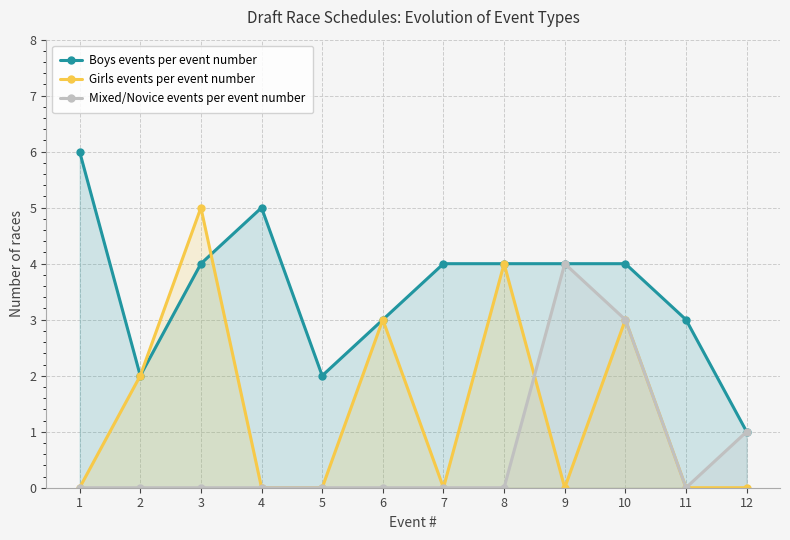

Is the value of Mixed/Novice events per event number at 7 greater than the value of Boys events per event number at 3?

No